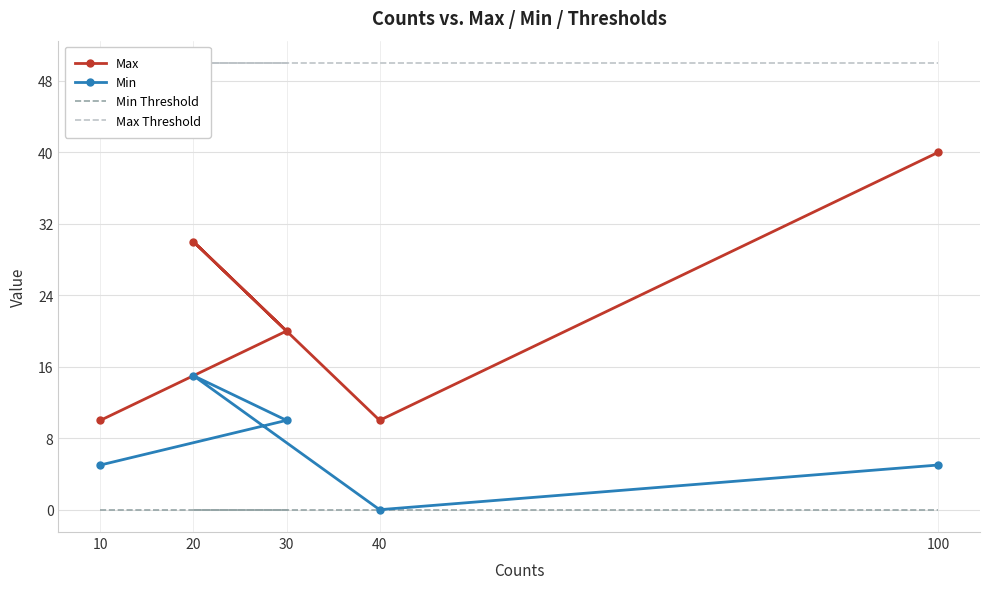

List the labels in order of Min value, largest first.

20, 30, 10, 100, 40